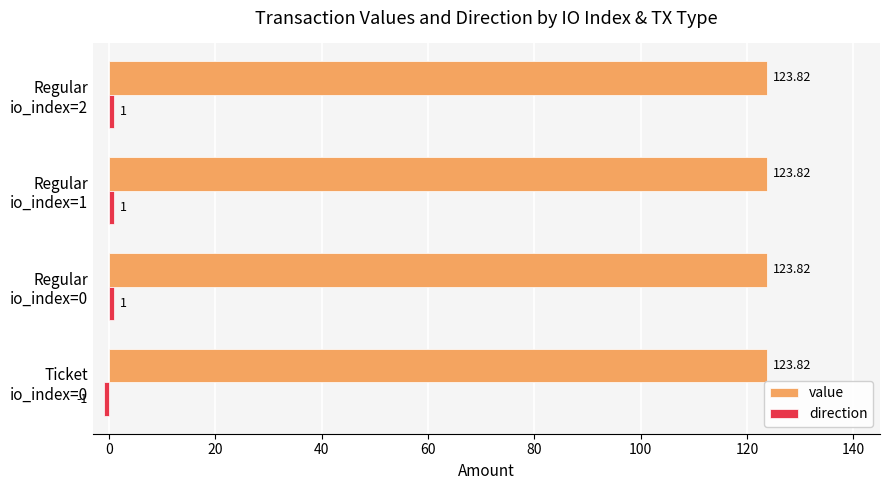

Which series has the largest total across all categories?

value